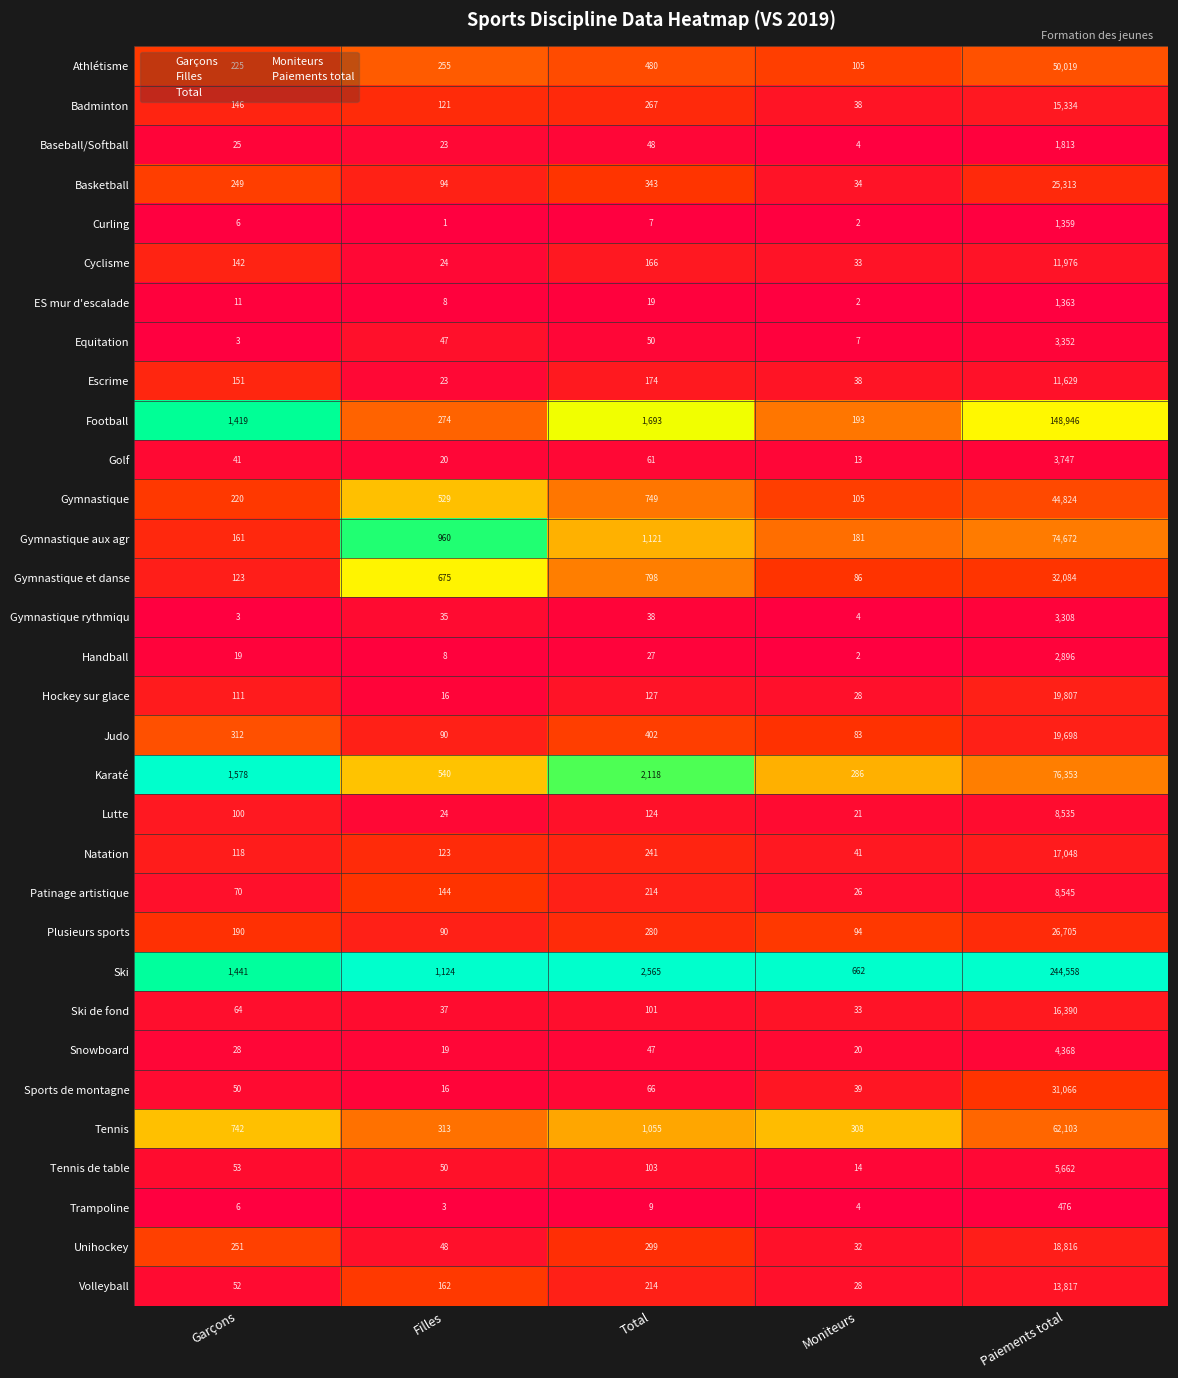

What is the total value across all series at Filles?

5896